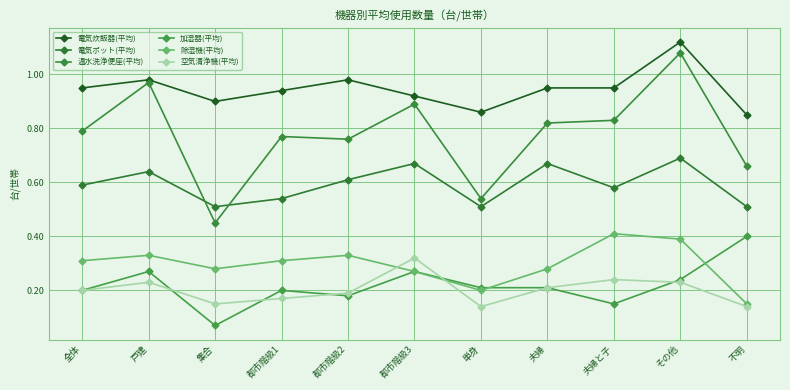

Is the value of 電気ポット(平均) at 集合 greater than the value of 除湿機(平均) at 都市階級3?

Yes